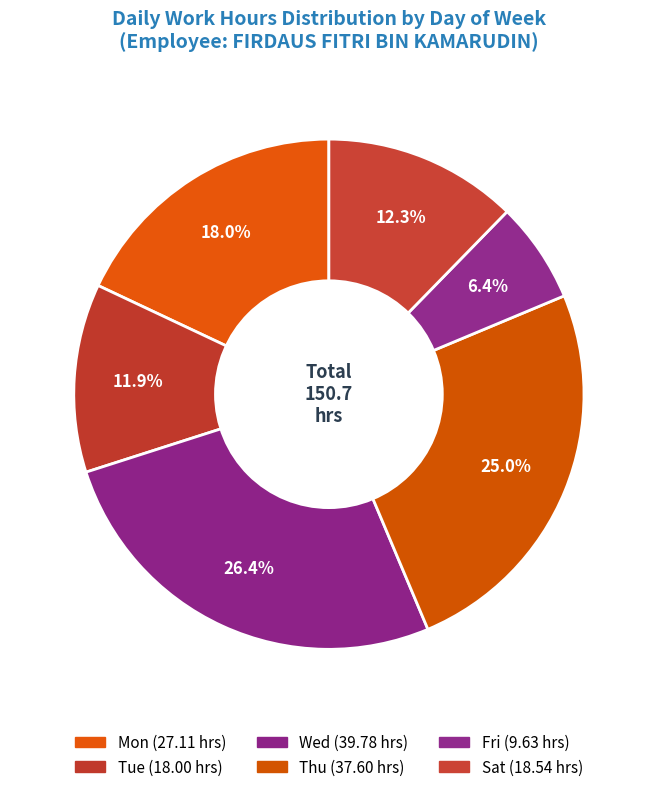

How many segments does this pie chart have?

6